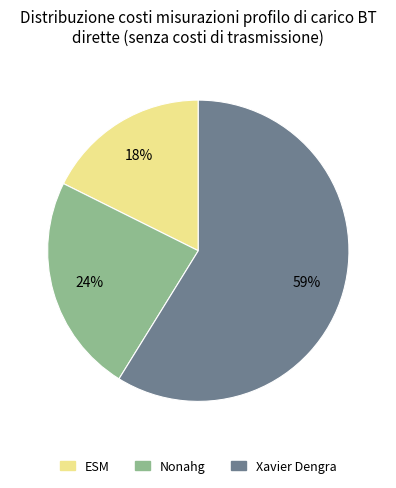

How many segments does this pie chart have?

3